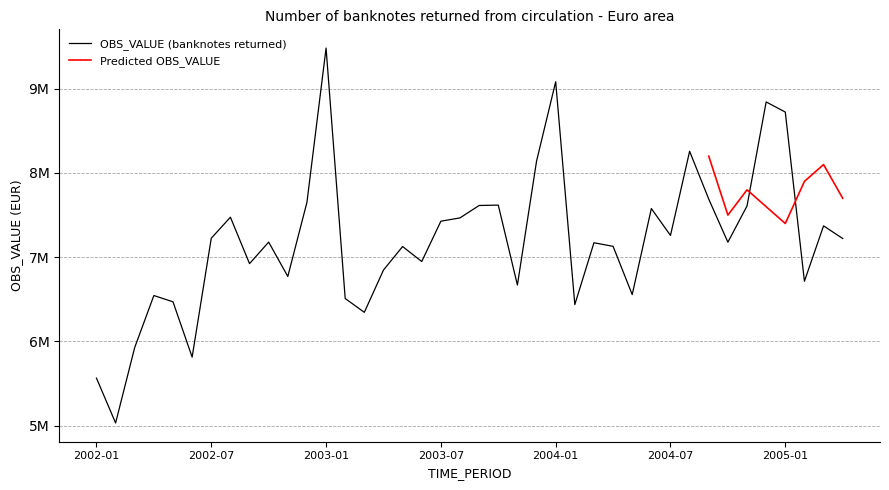

What is the change in value from 2002-07 to 2003-02?

-715955.8